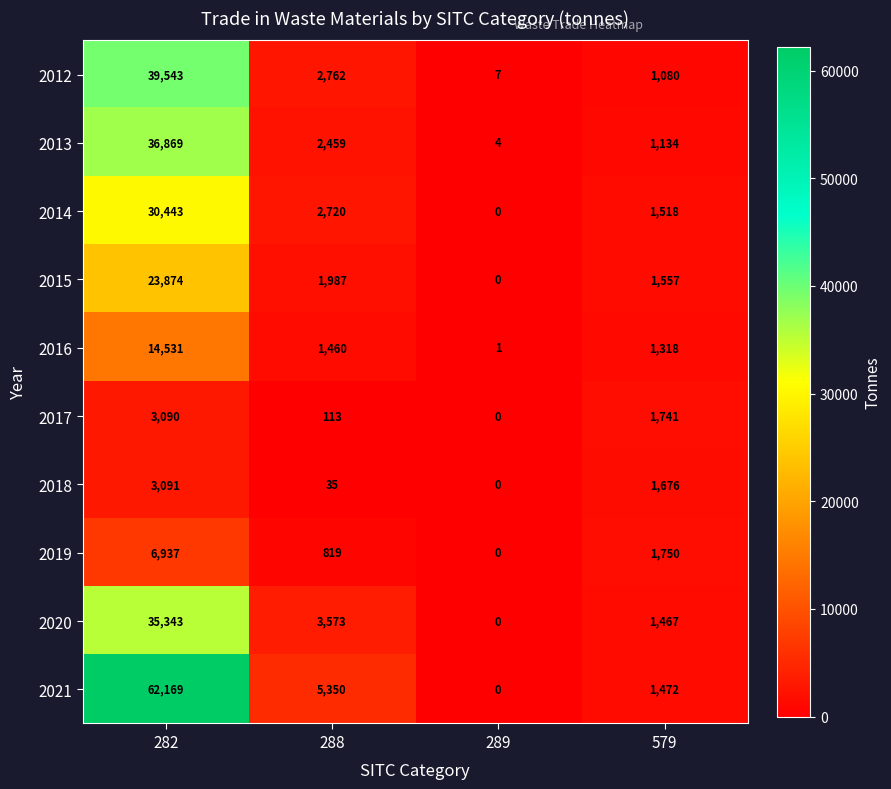

Which series changed the most between 282 and 288?

2021